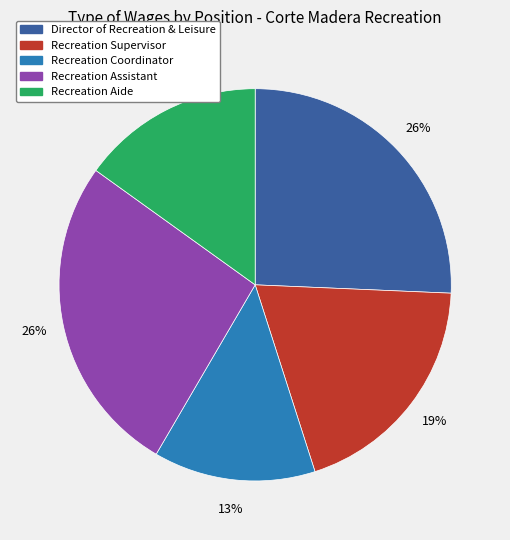

To the nearest percent, what is the combined percentage of Director of Recreation & Leisure and Recreation Coordinator?

39%